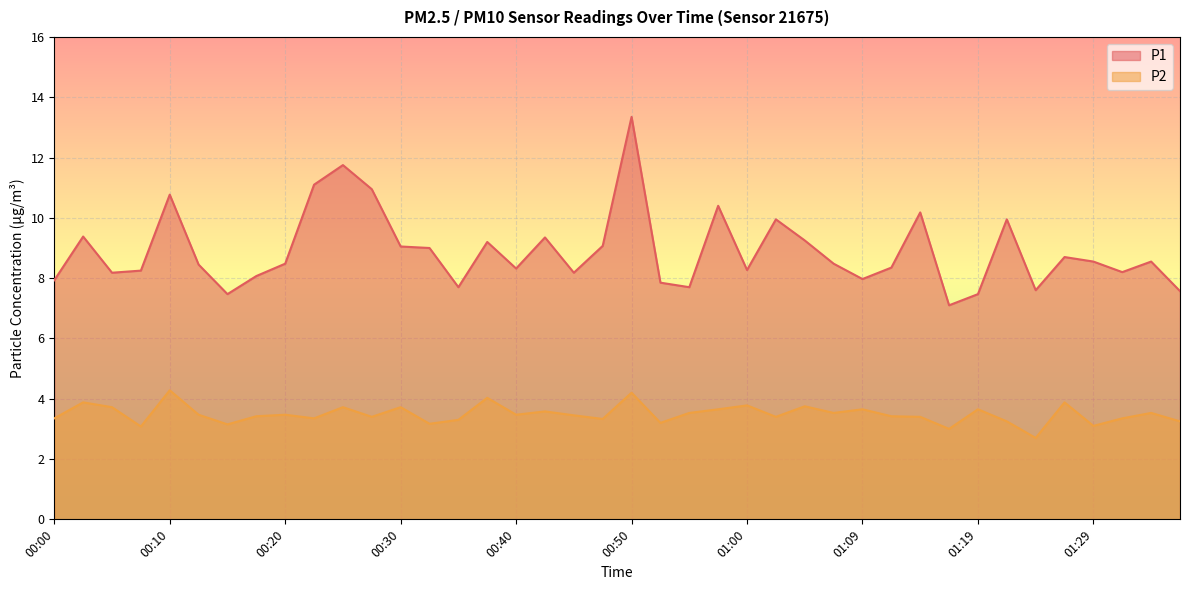

What is the spread (max minus min) of values at 01:22?

6.7